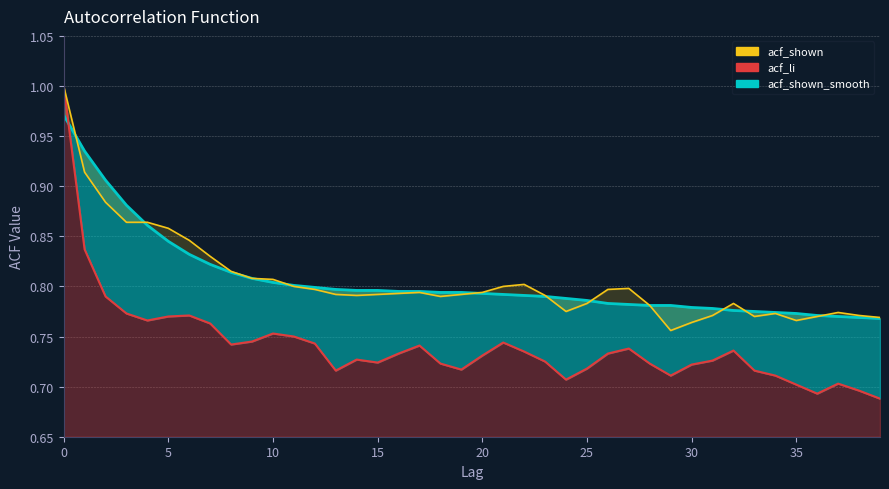

Which series changed the most between 30 and 35?

acf_li